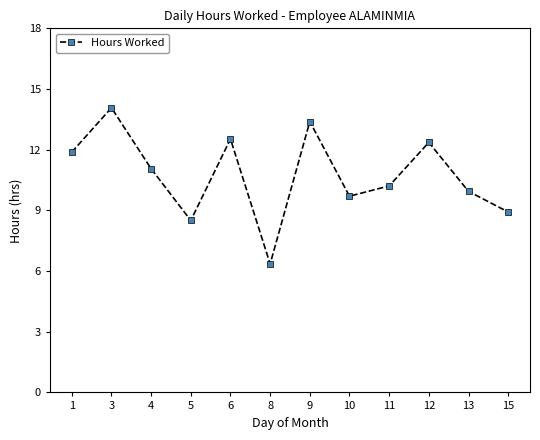

Where is the first local maximum?

3